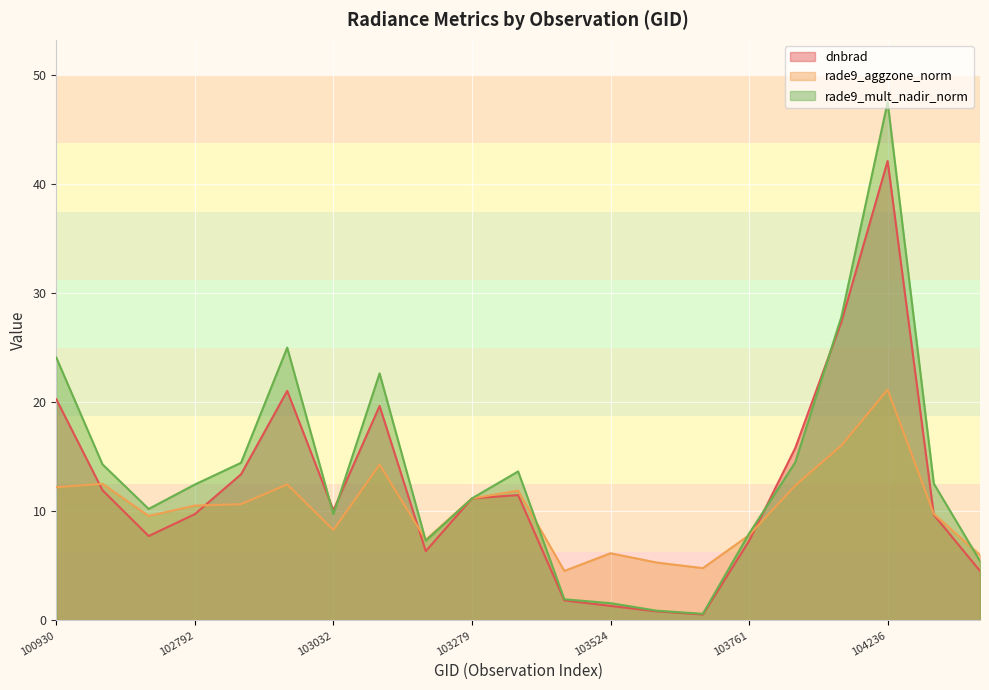

At which category does the chart reach its minimum across all series?

103643